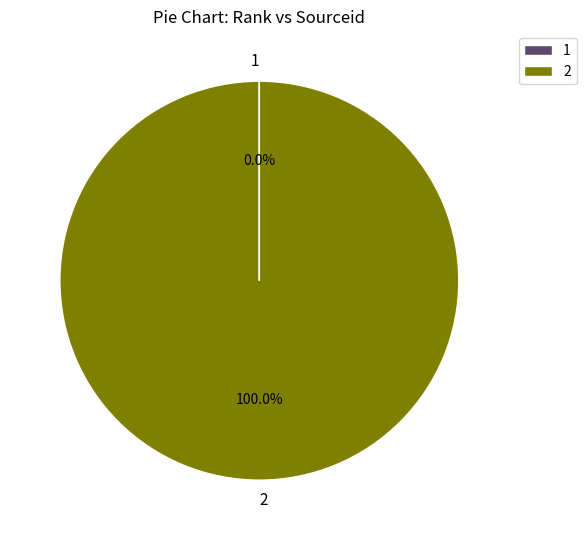

Is there any slice that represents more than half of the pie?

Yes